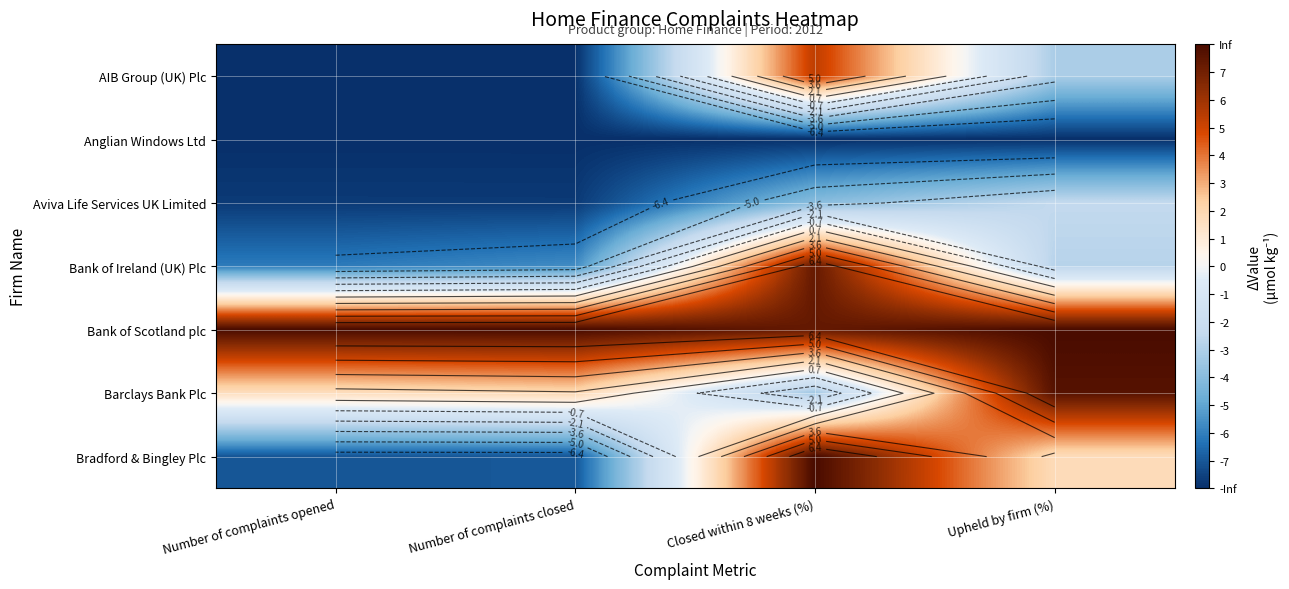

The Barclays Bank Plc series shows -5.6 at Closed within 8 weeks (%). True or false?

False